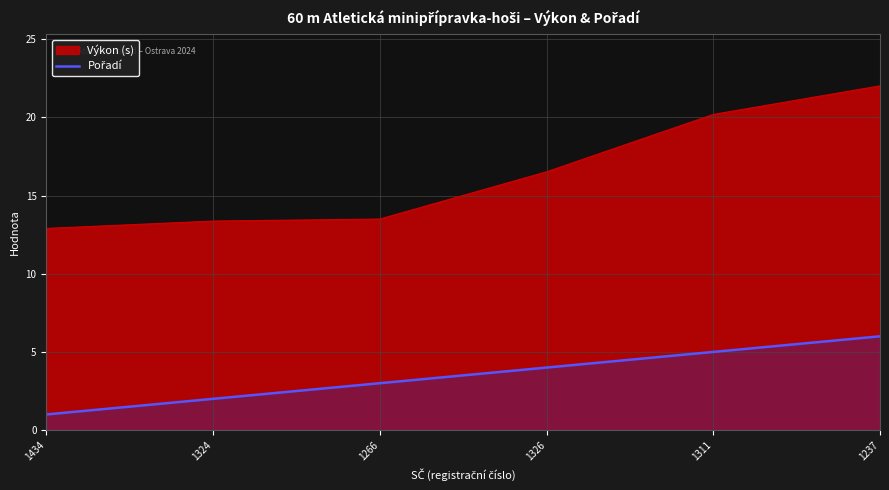

What is the spread (max minus min) of values at 1237?

16.0